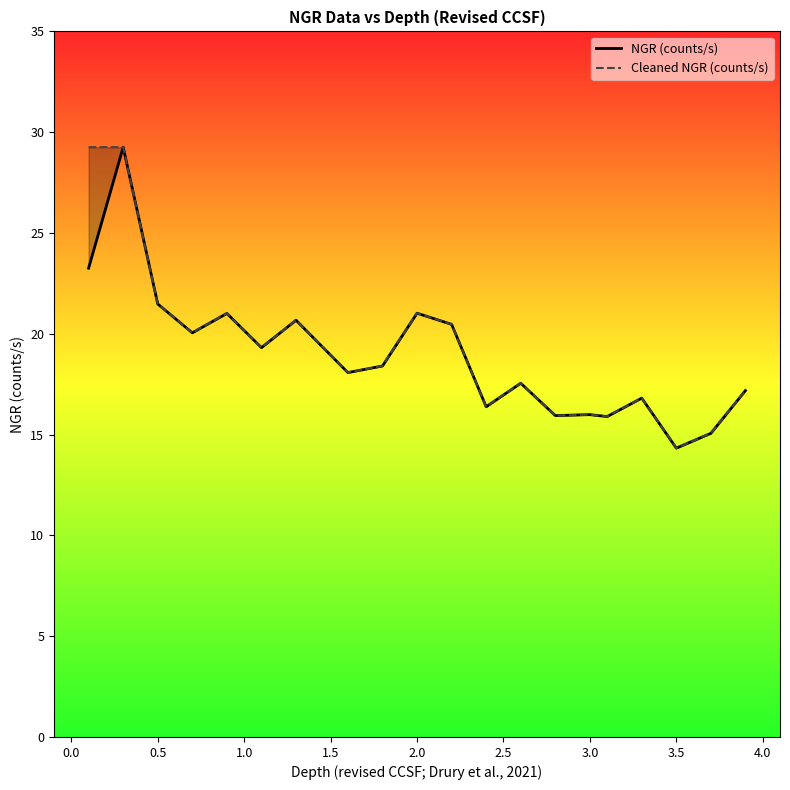

Rank the series by their maximum value, from highest to lowest.

NGR (counts/s), Cleaned NGR (counts/s)